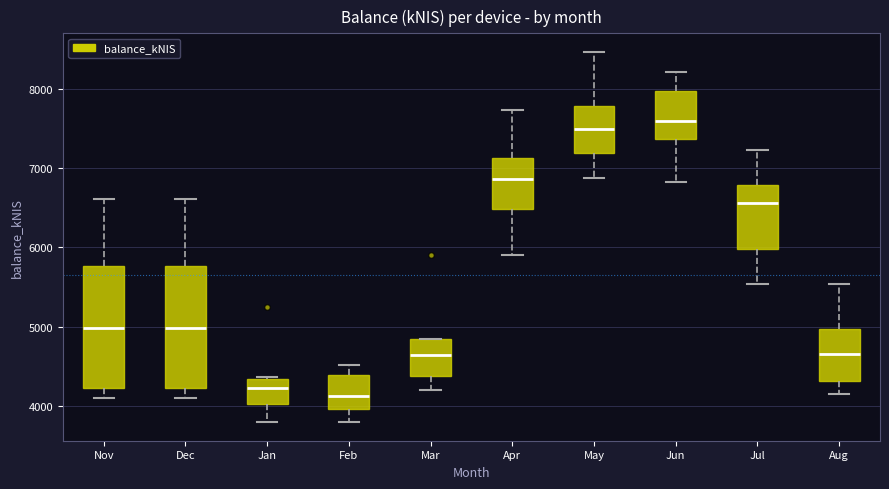

Reading left to right, read every box against the y-axis: the position of its median line, the range the box covers, and the ends of its whiskers. The values are not printed on the chart, so give them approximately, as read against the axis.

Nov: median 5000, box 4200 to 5800, whiskers 4100 to 6600
Dec: median 5000, box 4200 to 5800, whiskers 4100 to 6600
Jan: median 4200, box 4000 to 4300, whiskers 3800 to 4400
Feb: median 4100, box 4000 to 4400, whiskers 3800 to 4500
Mar: median 4600, box 4400 to 4900, whiskers 4200 to 4900
Apr: median 6900, box 6500 to 7100, whiskers 5900 to 7700
May: median 7500, box 7200 to 7800, whiskers 6900 to 8500
Jun: median 7600, box 7400 to 8000, whiskers 6800 to 8200
Jul: median 6600, box 6000 to 6800, whiskers 5500 to 7200
Aug: median 4700, box 4300 to 5000, whiskers 4200 to 5500